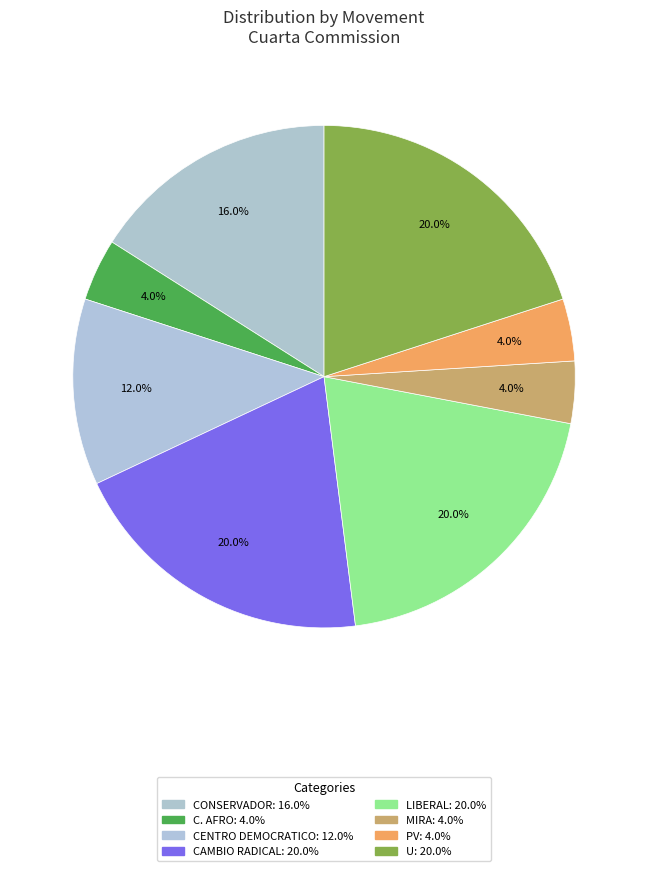

The PV slice represents 18% of the pie. True or false?

False